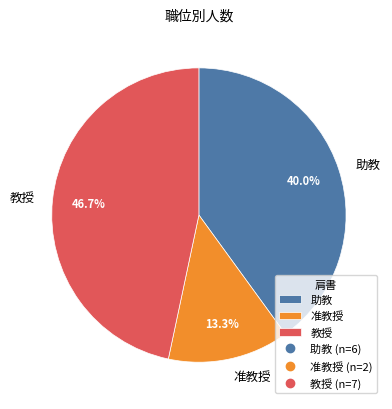

To the nearest percent, what portion does 教授 represent?

47%